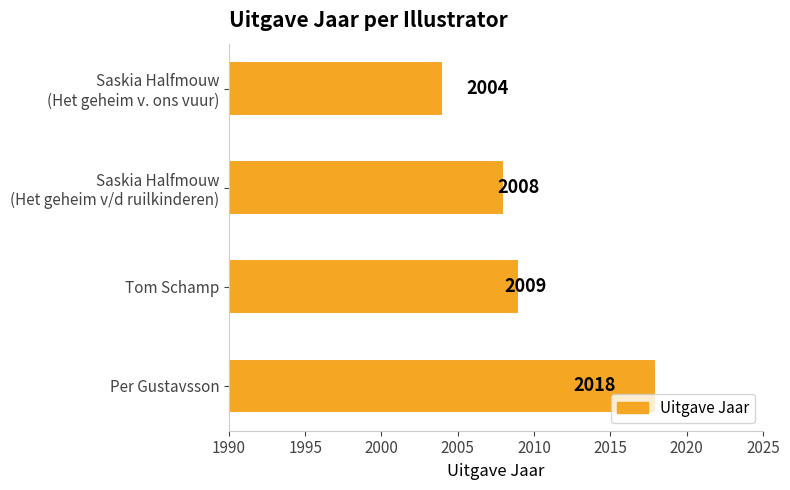

Reading top to bottom, transcribe all the data shown in this chart.

2004	2008	2009	2018